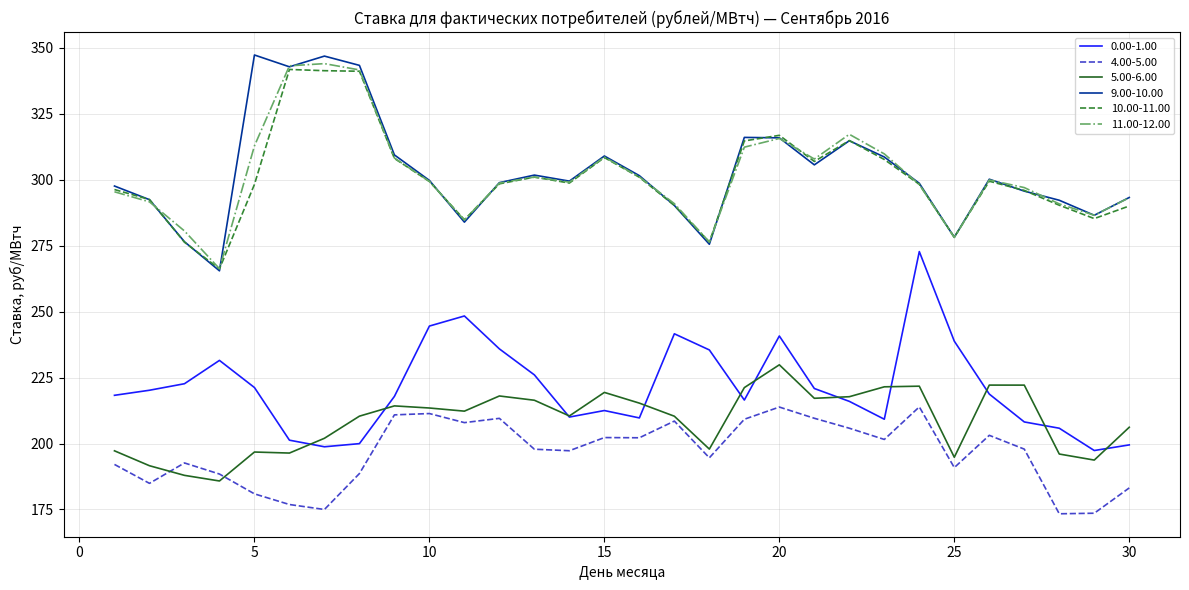

What is the minimum value for 4.00-5.00?

173.4